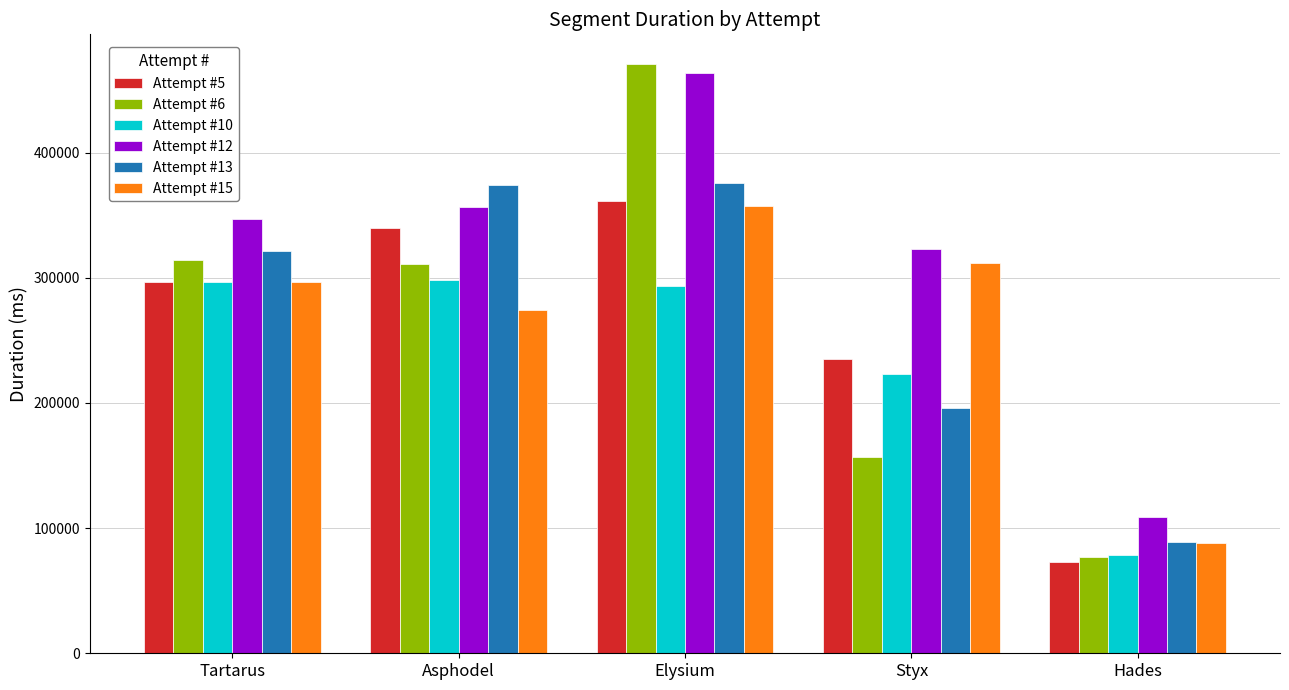

At which category is the sum across all series the highest?

Elysium